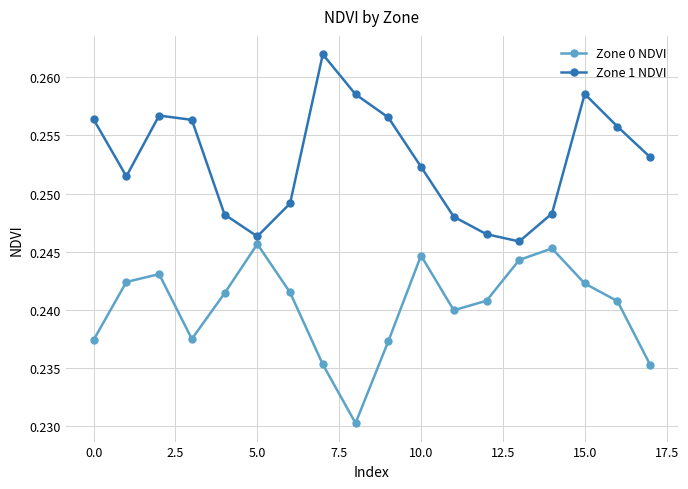

True or false: Zone 1 NDVI and Zone 0 NDVI intersect in this chart.

False